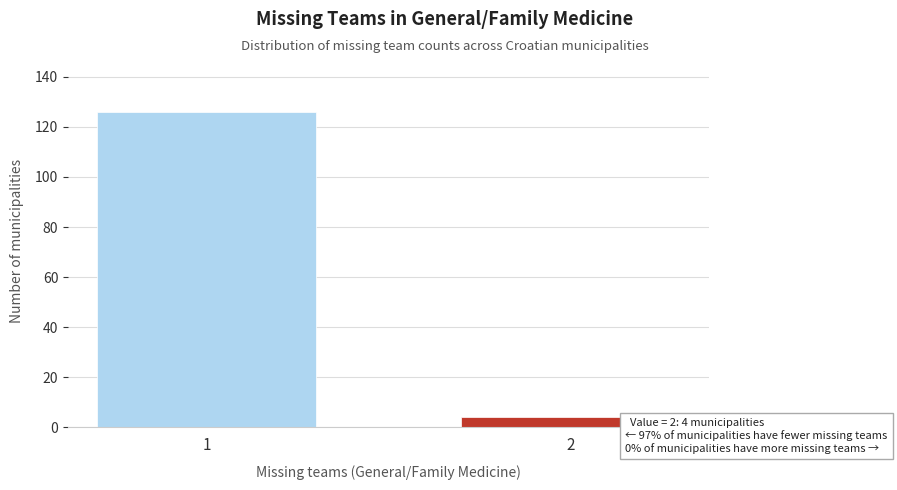

Reading right to left, extract all data points from this chart.

2=4	1=126